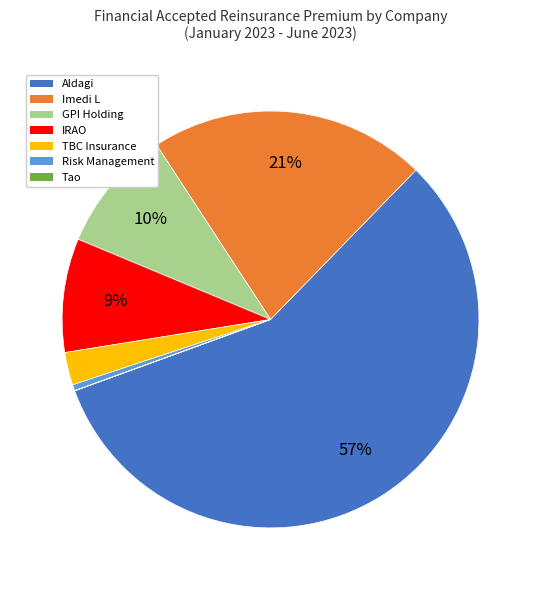

What percentage is the Aldagi slice, to the nearest percent?

57%